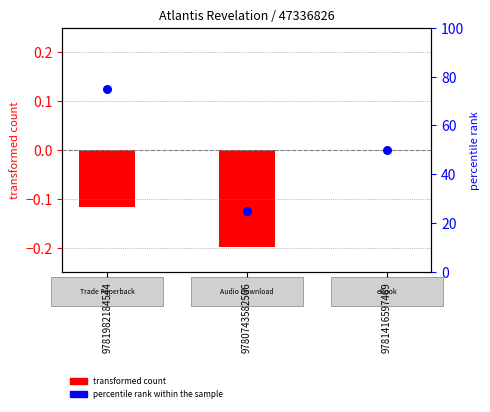

Which has a higher value, 9781982184544 or 9780743582506?

9781982184544